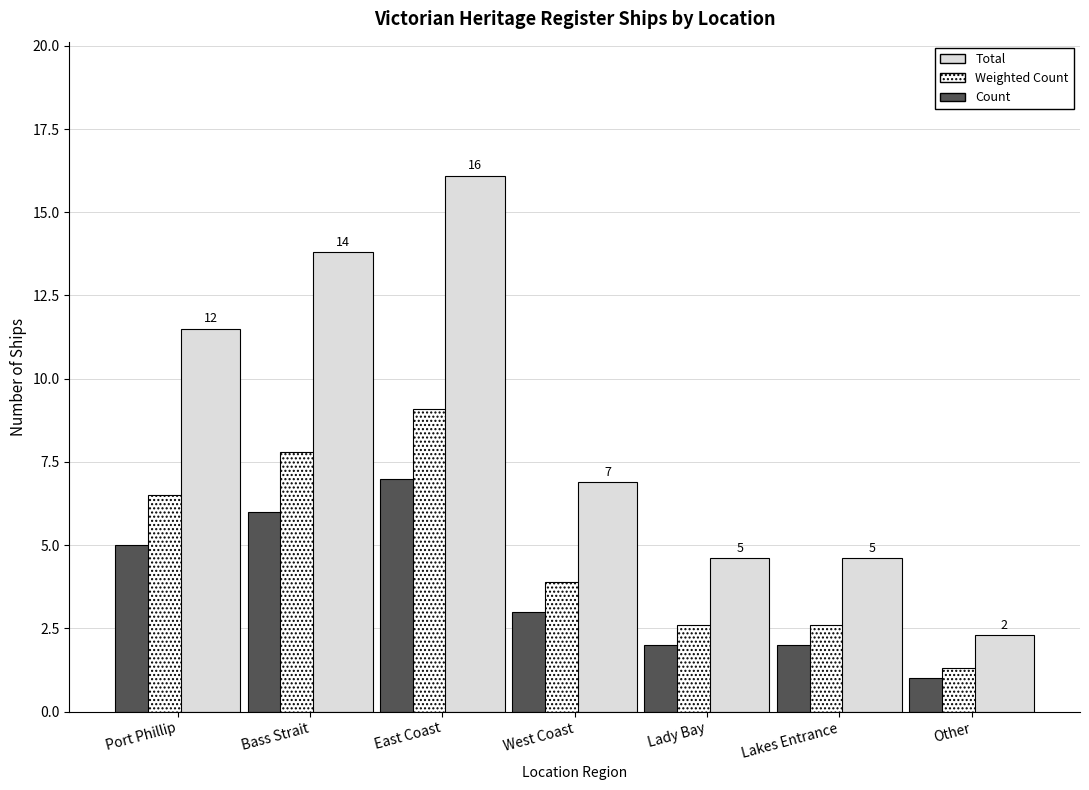

Which category has the highest value in the Count series?

East Coast